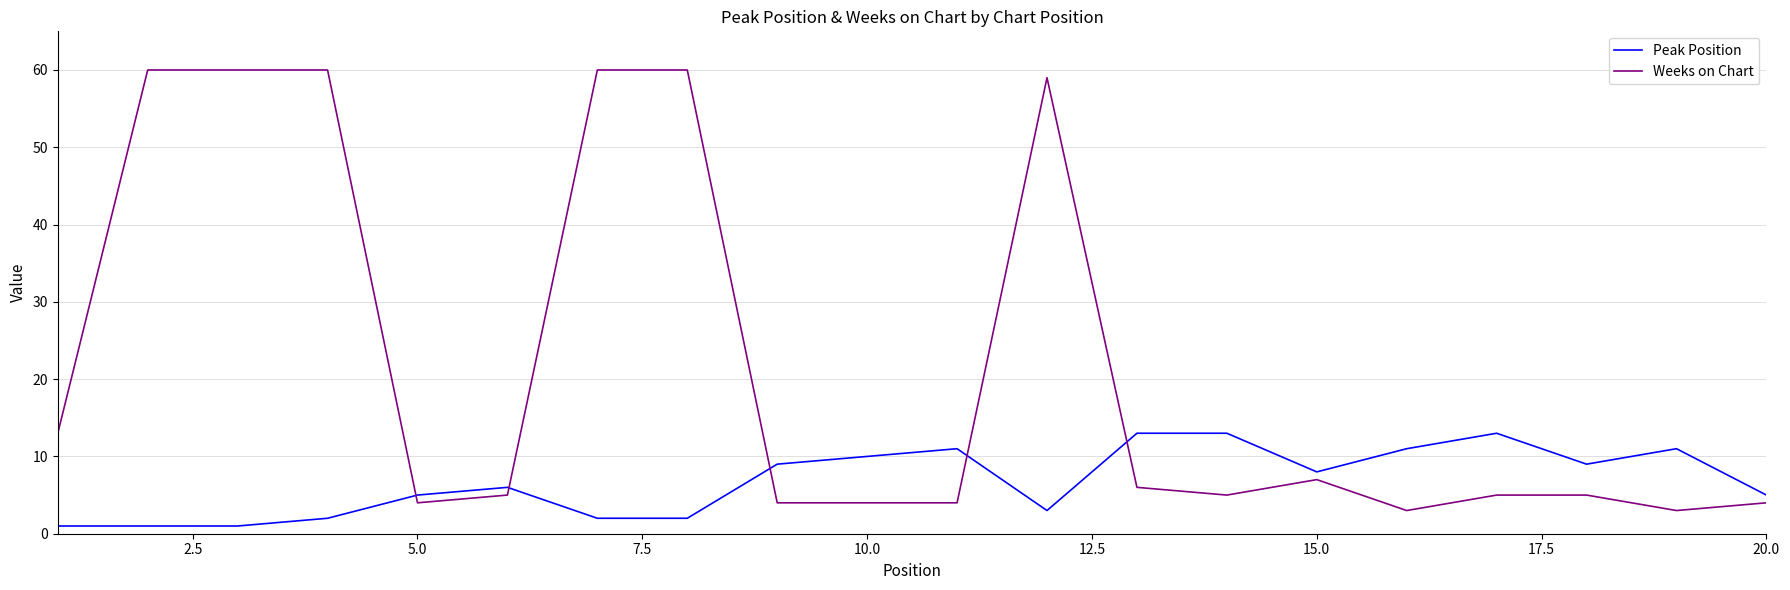

What is the maximum value shown in the chart?

60